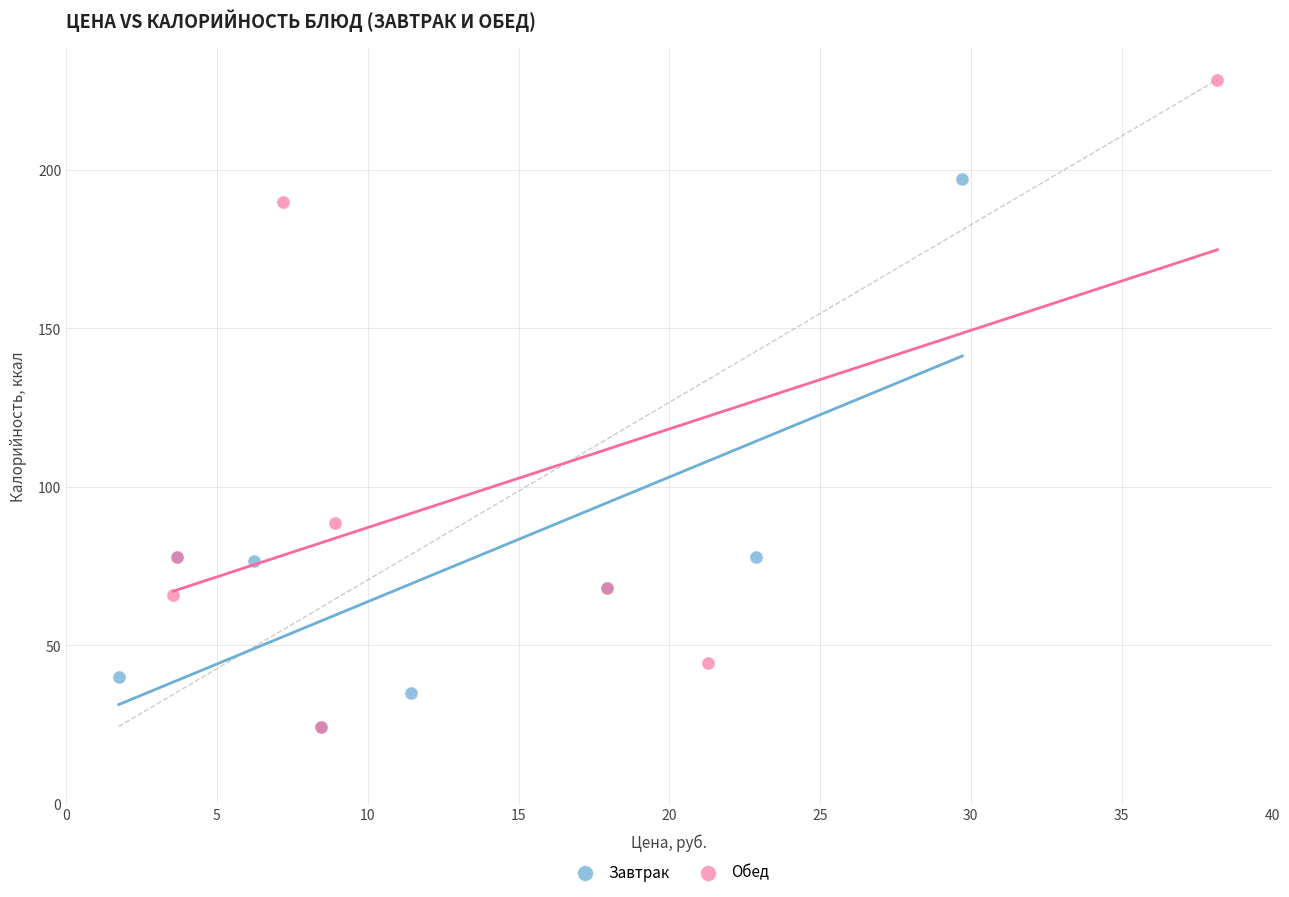

Which series reaches the maximum Y coordinate?

Обед